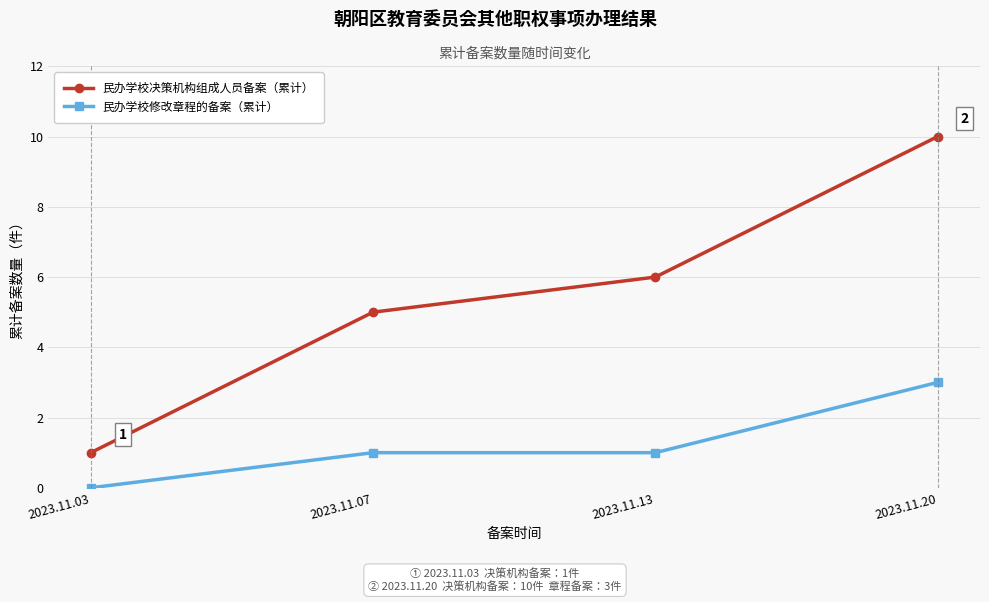

How many lines are shown in the chart?

2